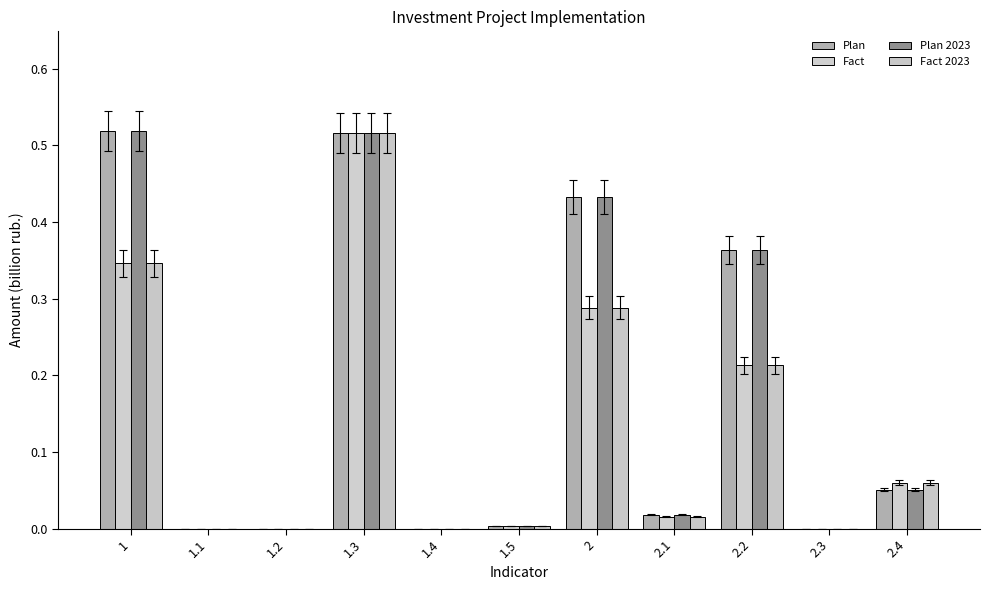

Is it true that Plan 2023 equals 0.1 at 2?

False